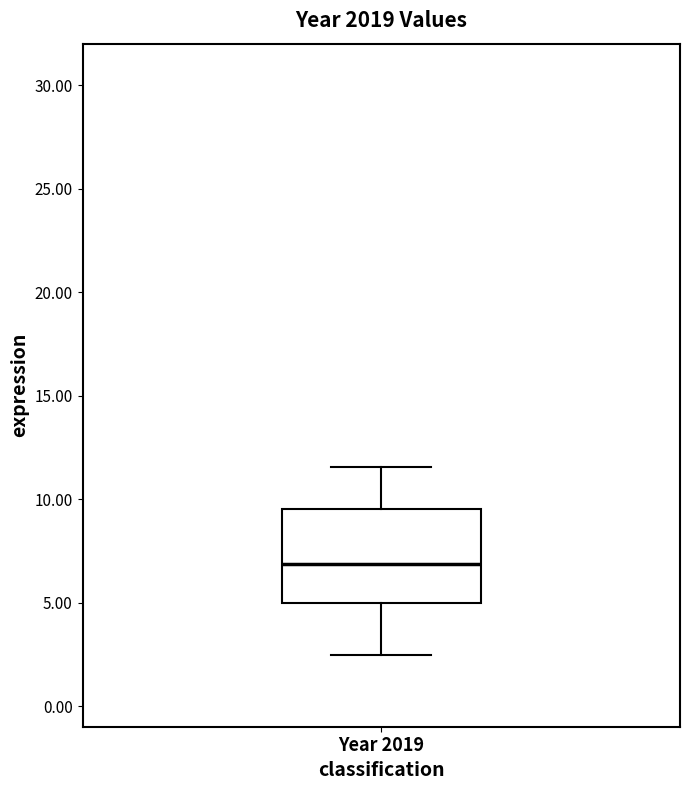

Transcribe this box plot: give where the median line is, the range the box spans, and where the two whiskers end, as read against the y-axis. The values are not printed on the chart, so give them approximately, as read against the axis.

median 7.0, box 5.0 to 9.5, whiskers 2.5 to 11.5